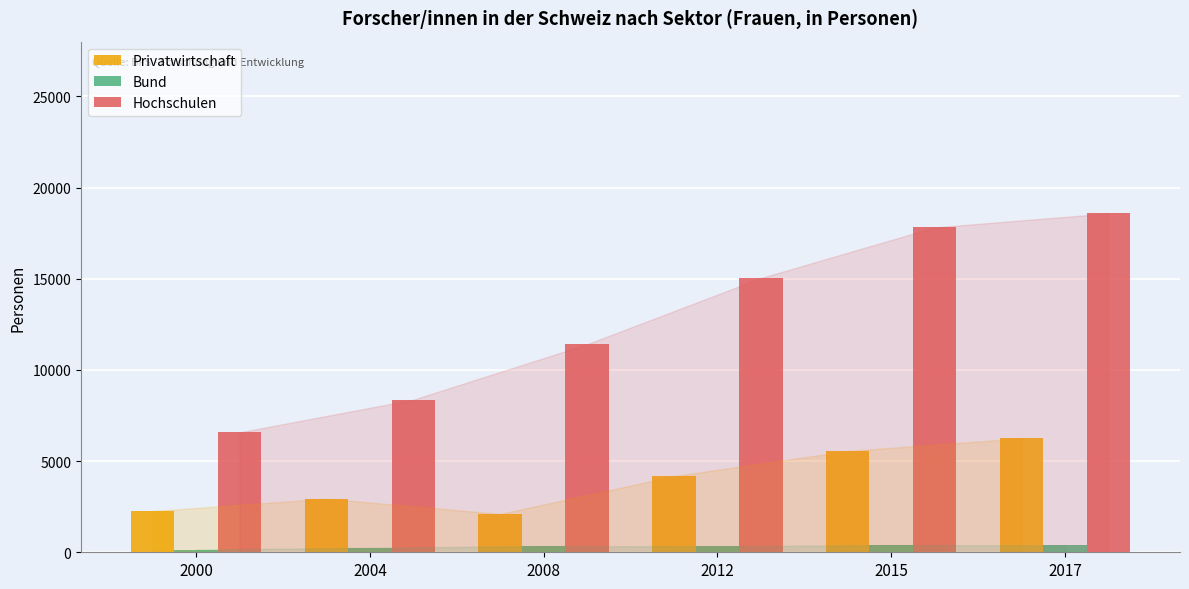

At how many categories does at least one series exceed 14109?

3